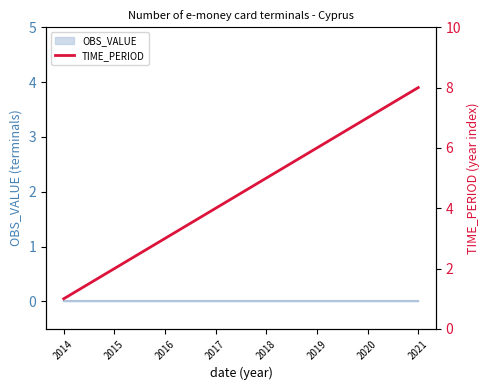

Reading left to right, extract all data points from this chart.

1	2	3	4	5	6	7	8